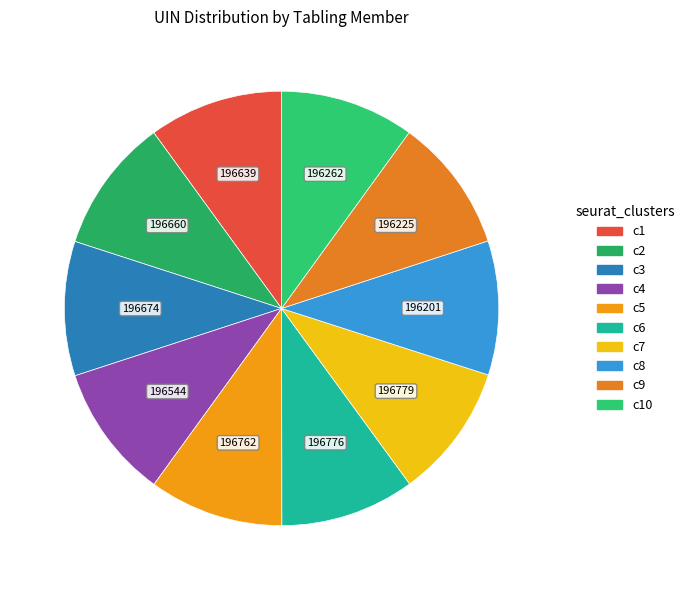

Count the number of slices in the pie.

10